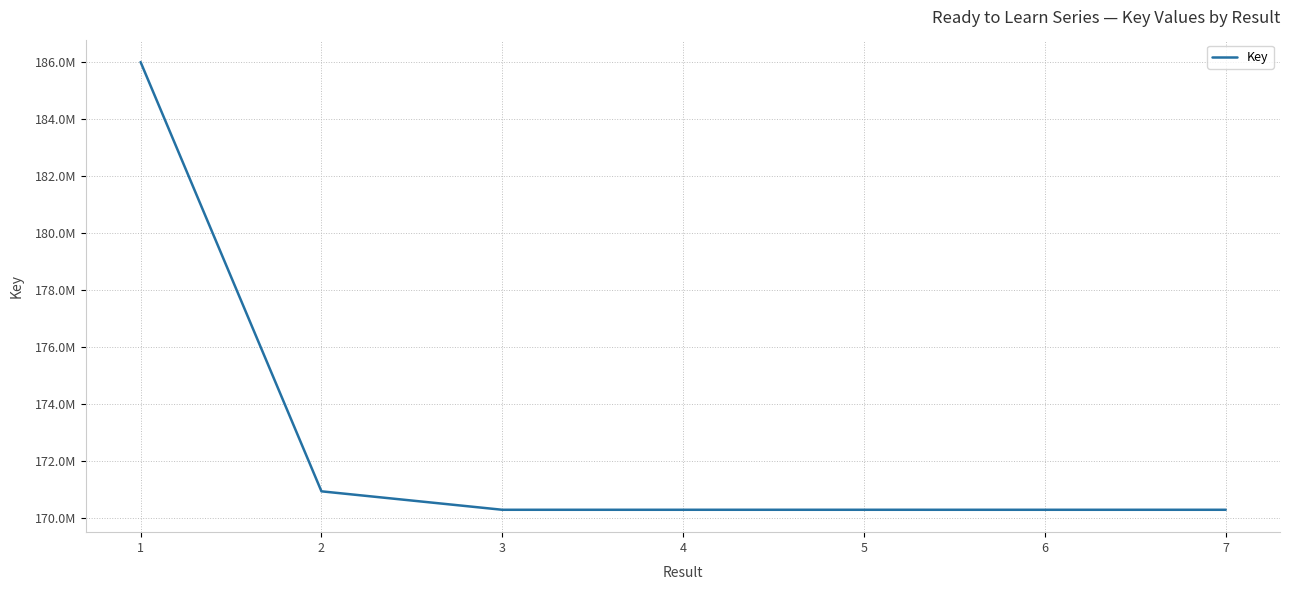

Does the chart display data point markers on the line(s)?

No